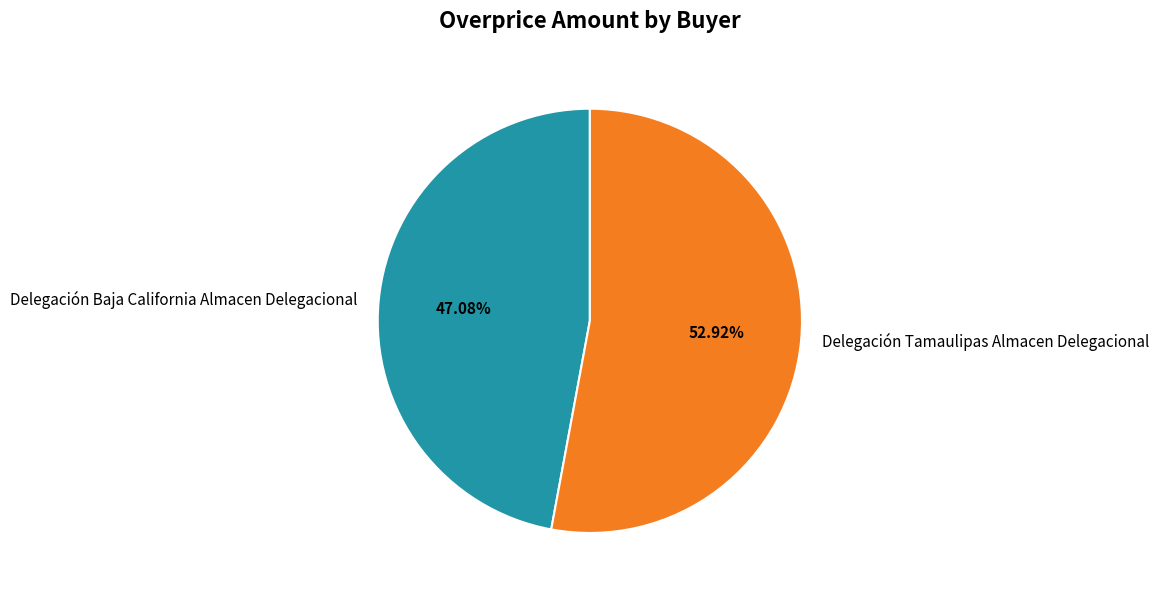

What is the ratio of the value at Delegación Tamaulipas Almacen Delegacional to the value at Delegación Baja California Almacen Delegacional?

1.1